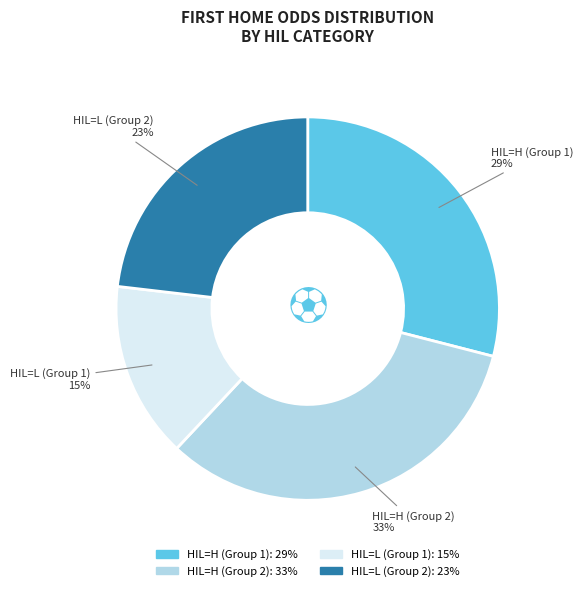

Is there any slice that represents more than half of the pie?

No